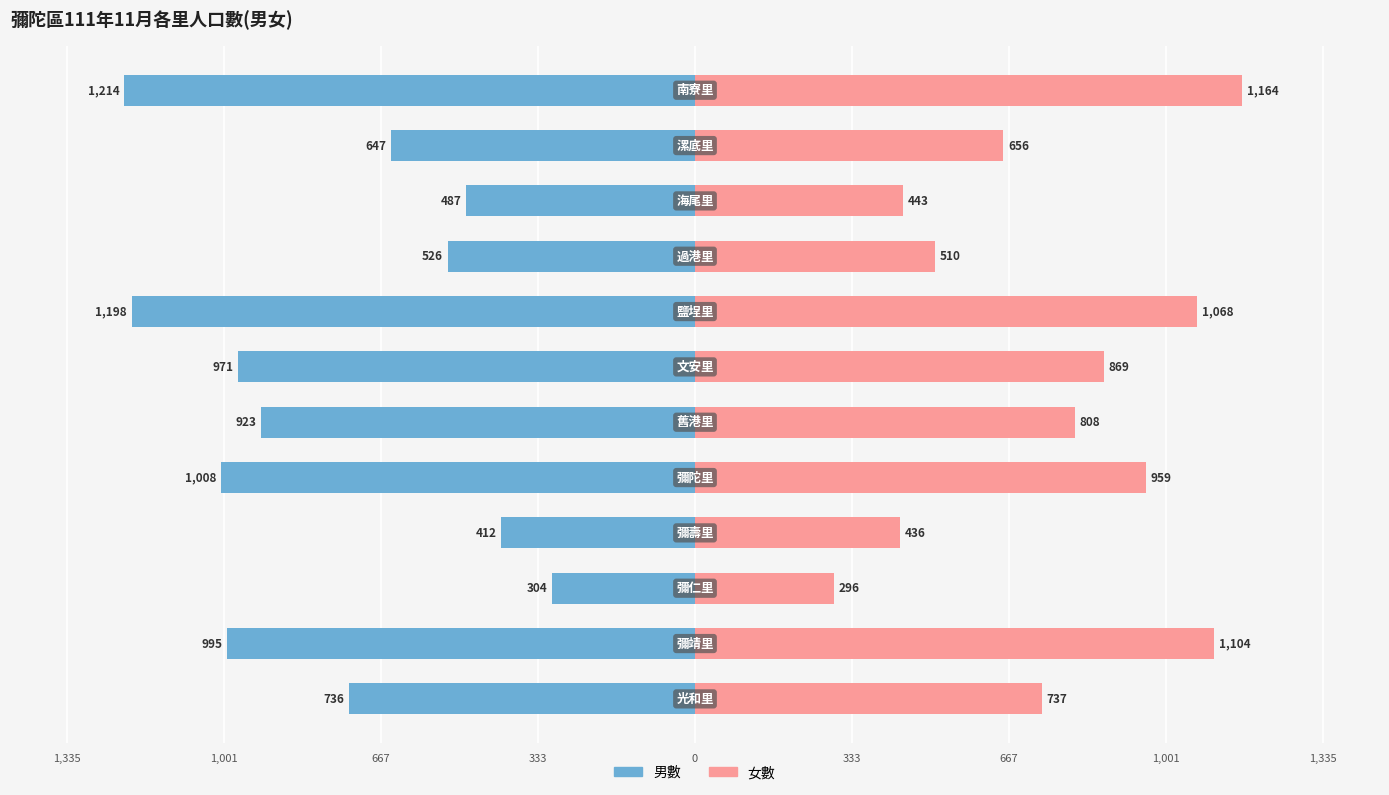

What is the difference between the maximum and minimum values in the 男數 series?

910